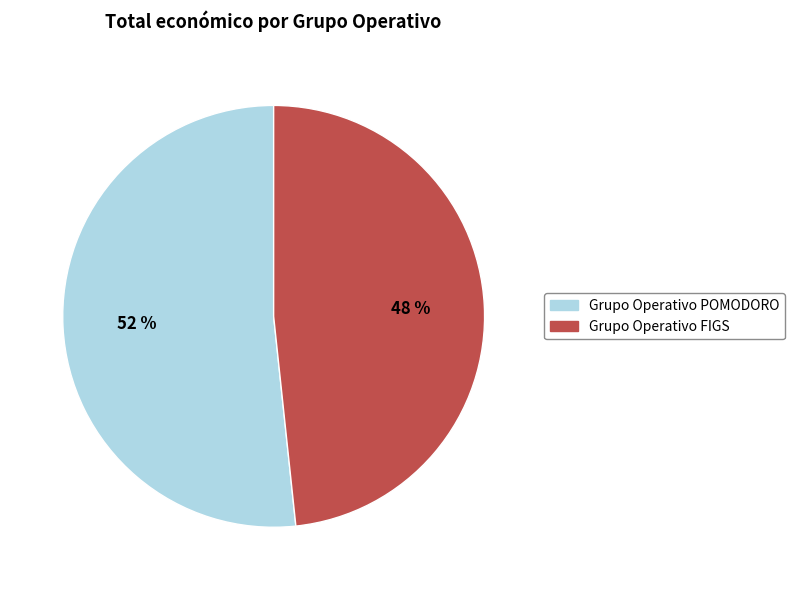

The Grupo Operativo FIGS slice represents 48% of the pie. True or false?

True